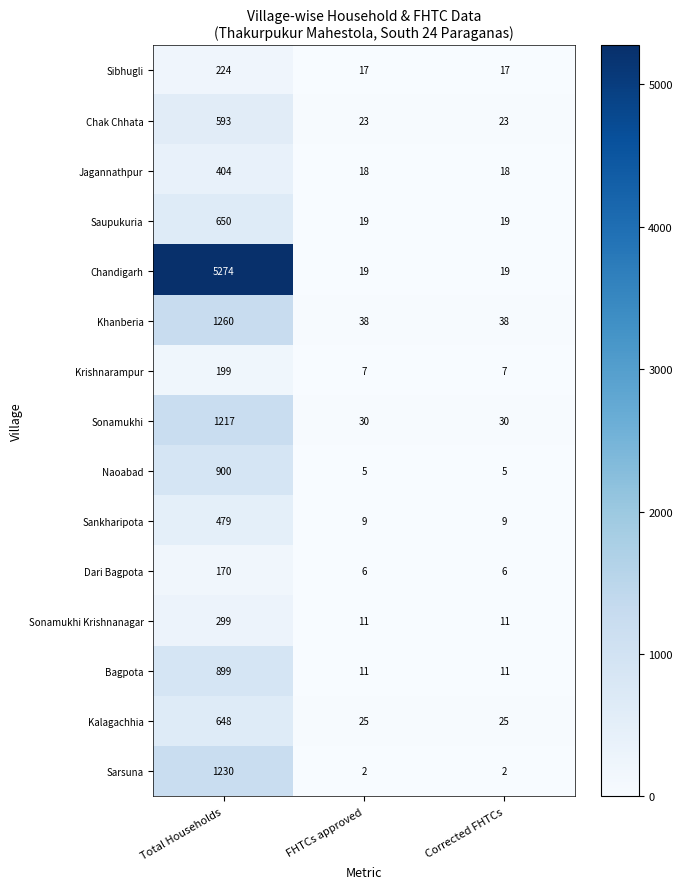

How many categories are shown in the chart?

3